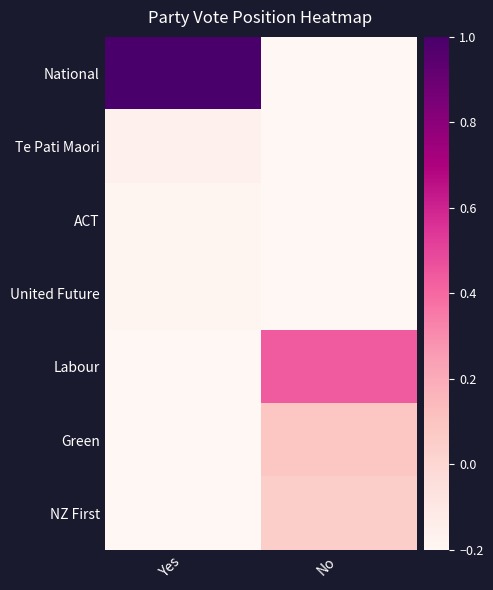

Reading left to right, what are all the values shown in this chart?

National: Yes=1.0	No=-0.2
Te Pati Maori: Yes=-0.2	No=-0.2
ACT: Yes=-0.2	No=-0.2
United Future: Yes=-0.2	No=-0.2
Labour: Yes=-0.2	No=0.4
Green: Yes=-0.2	No=0.1
NZ First: Yes=-0.2	No=0.0